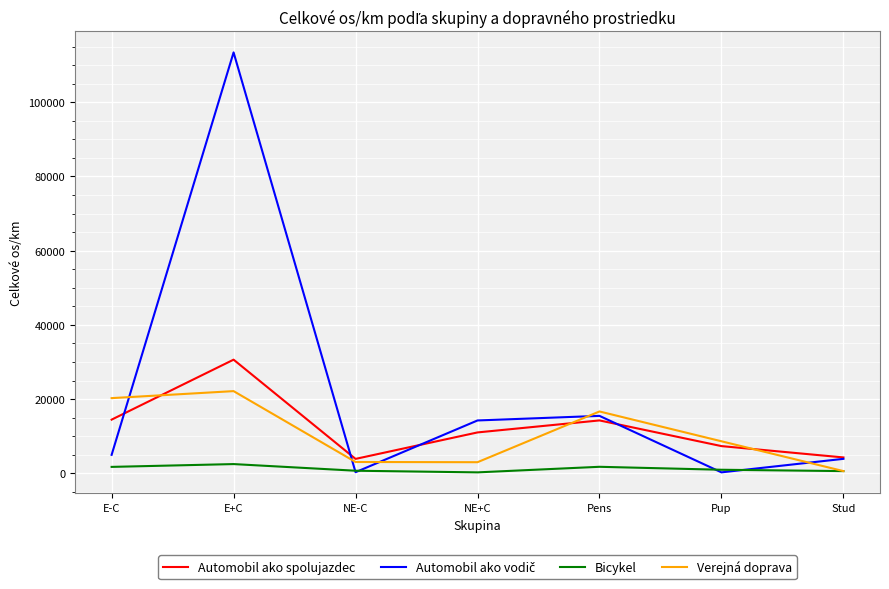

What is the sum of all Automobil ako spolujazdec values?

85891.1